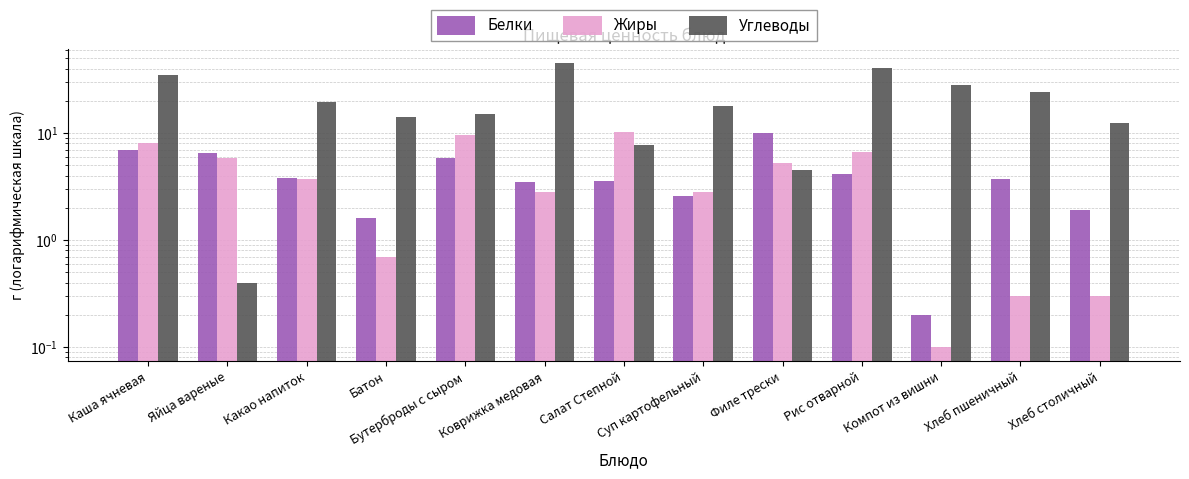

Where does the Углеводы series first go above 18?

Каша ячневая